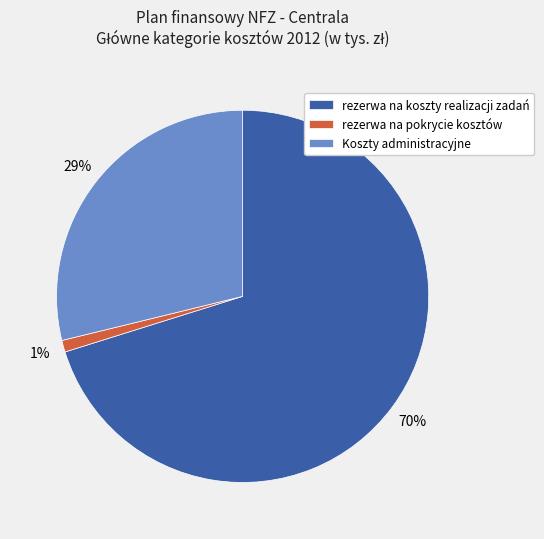

Count the number of slices in the pie.

3